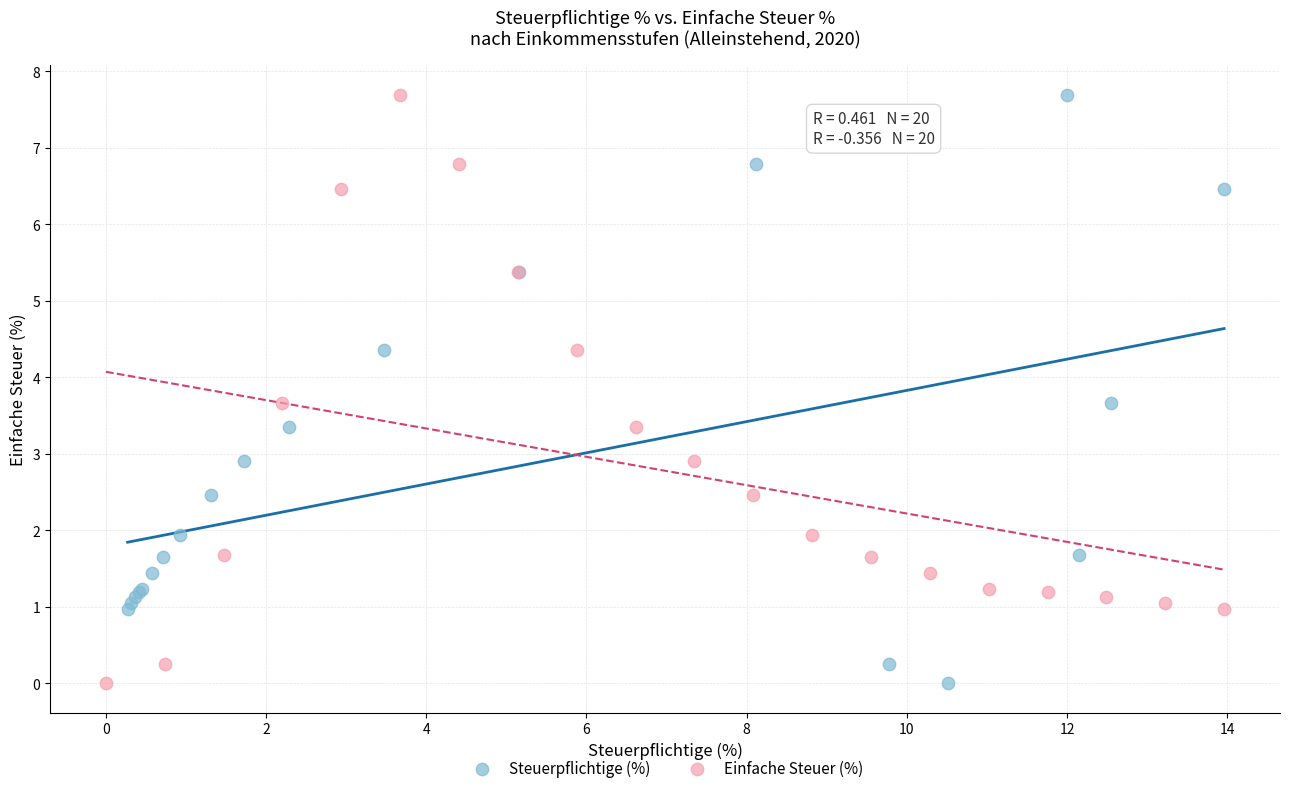

What are all the series names shown in the legend?

Steuerpflichtige (%), Einfache Steuer (%)